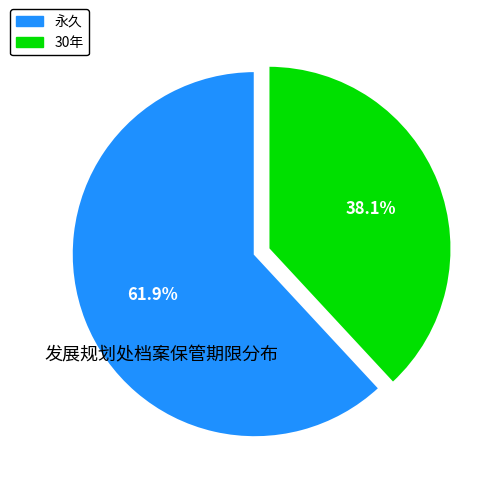

What is the majority slice?

永久